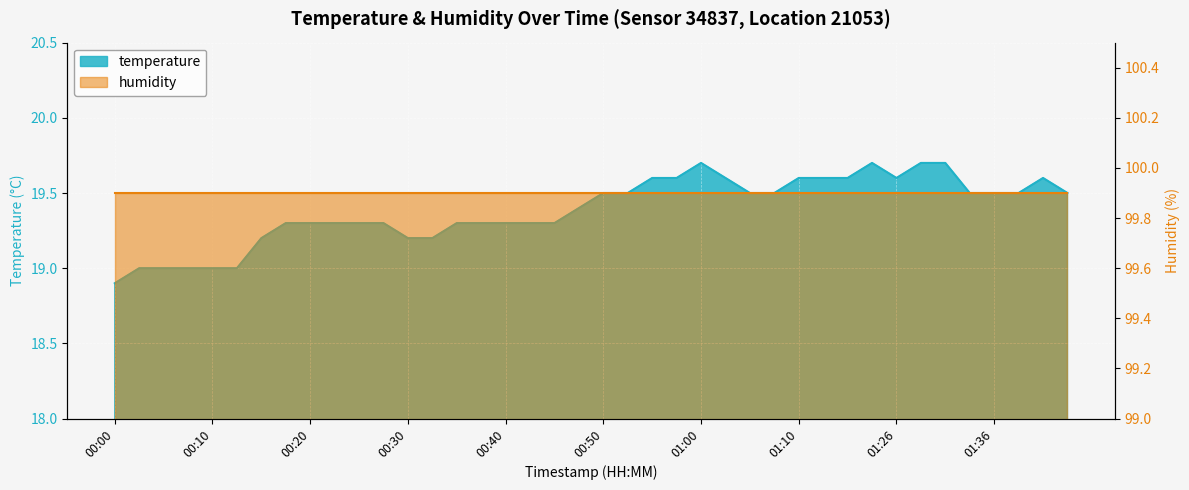

Does the chart display data point markers on the line(s)?

No